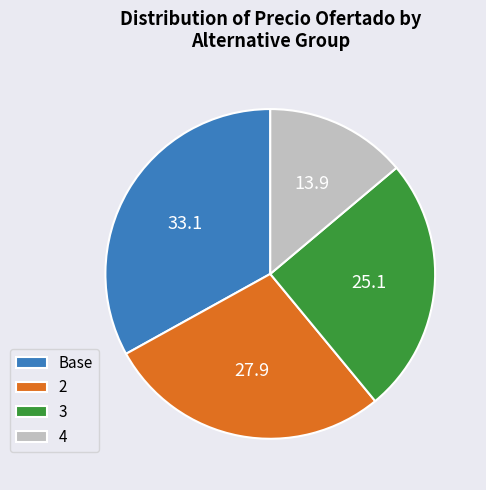

Count the number of slices in the pie.

4